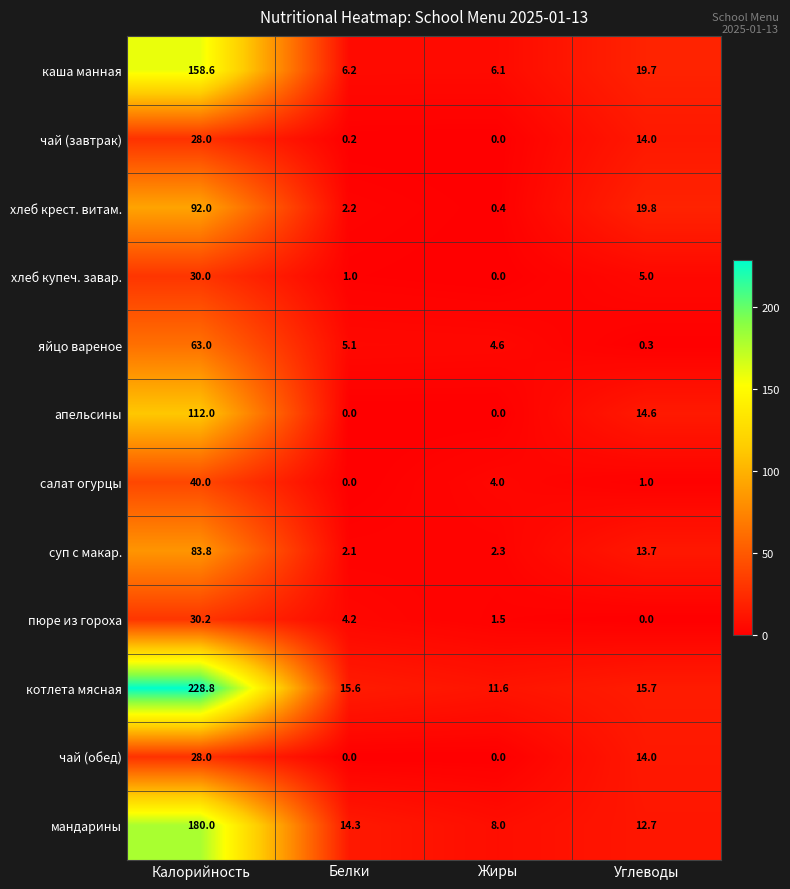

What is the maximum value shown in the chart?

228.8